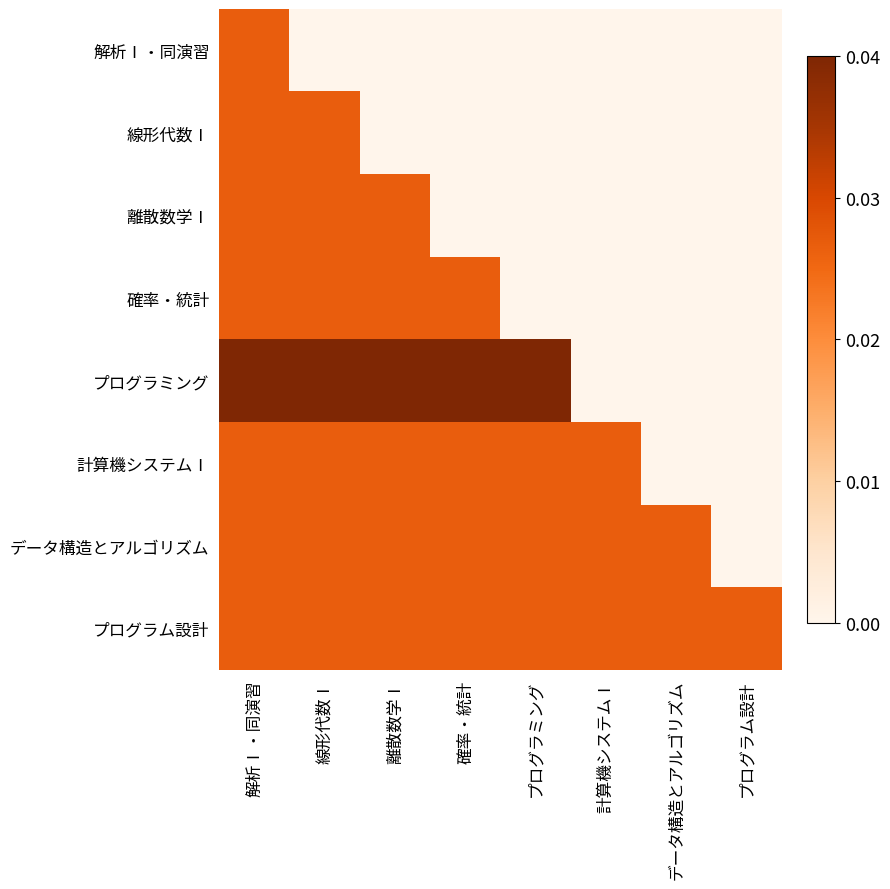

How many categories are shown in the chart?

8